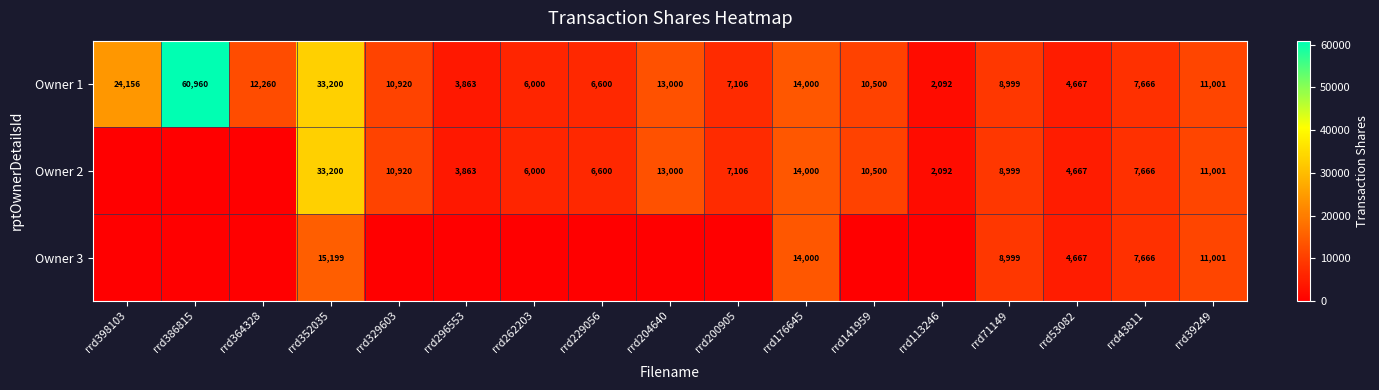

What is the sum of all Owner 1 values?

236990